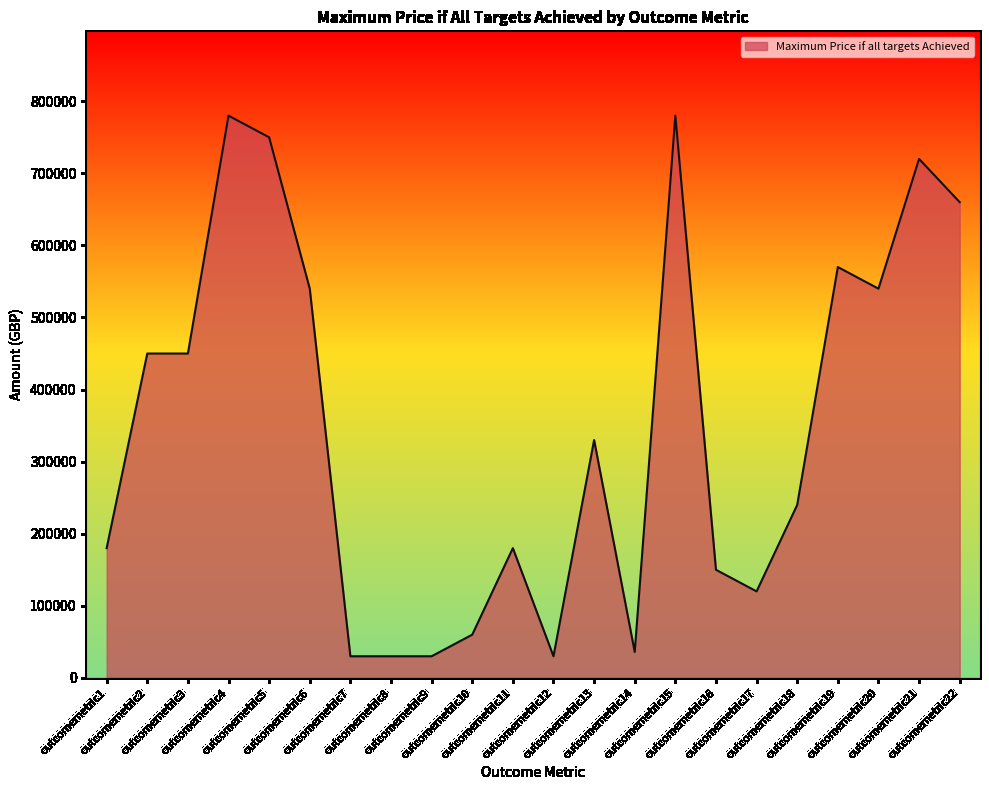

What is the maximum value shown in the chart?

780000